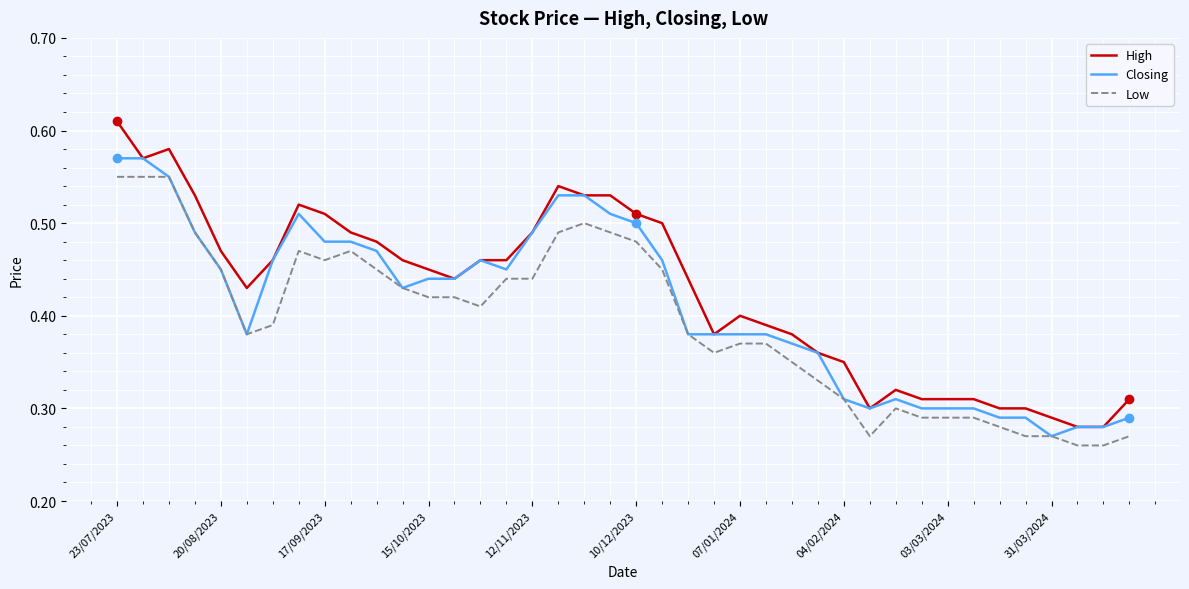

How many High values are between 0 and 1?

40